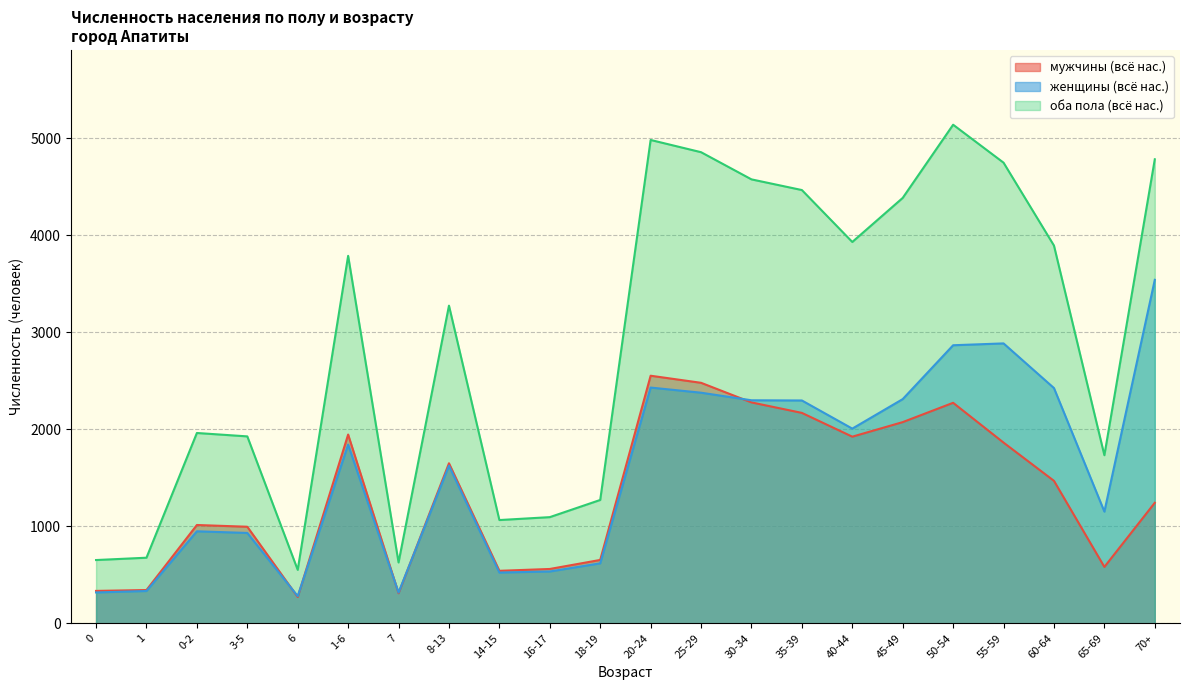

Which series has the largest range (max minus min)?

оба пола (всё нас.)